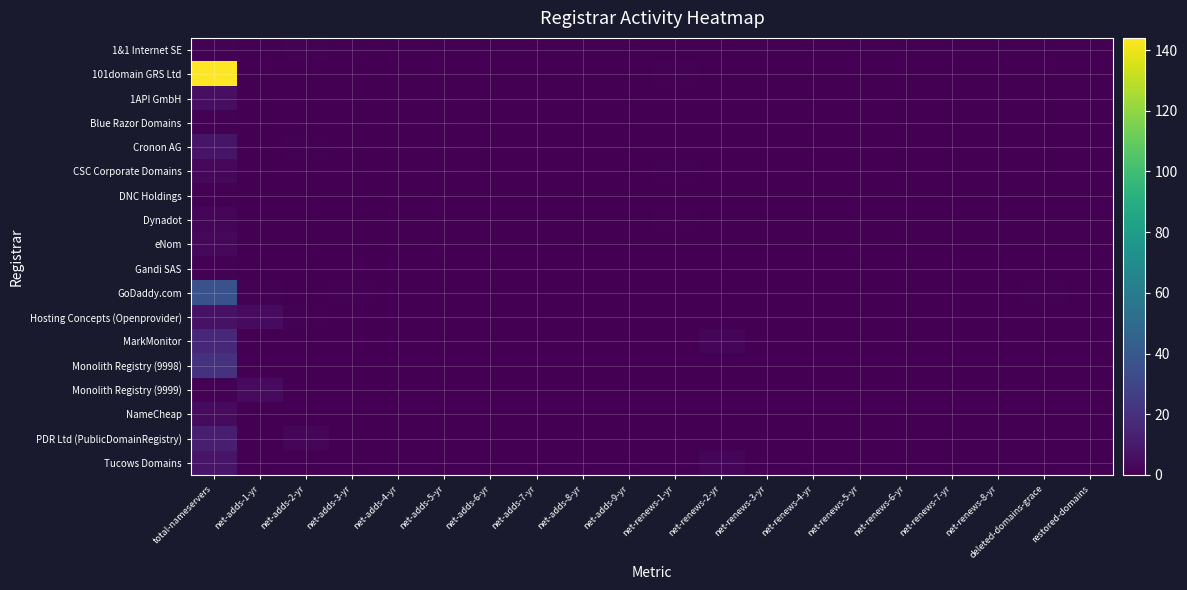

Which category has the highest value across all series?

total-nameservers